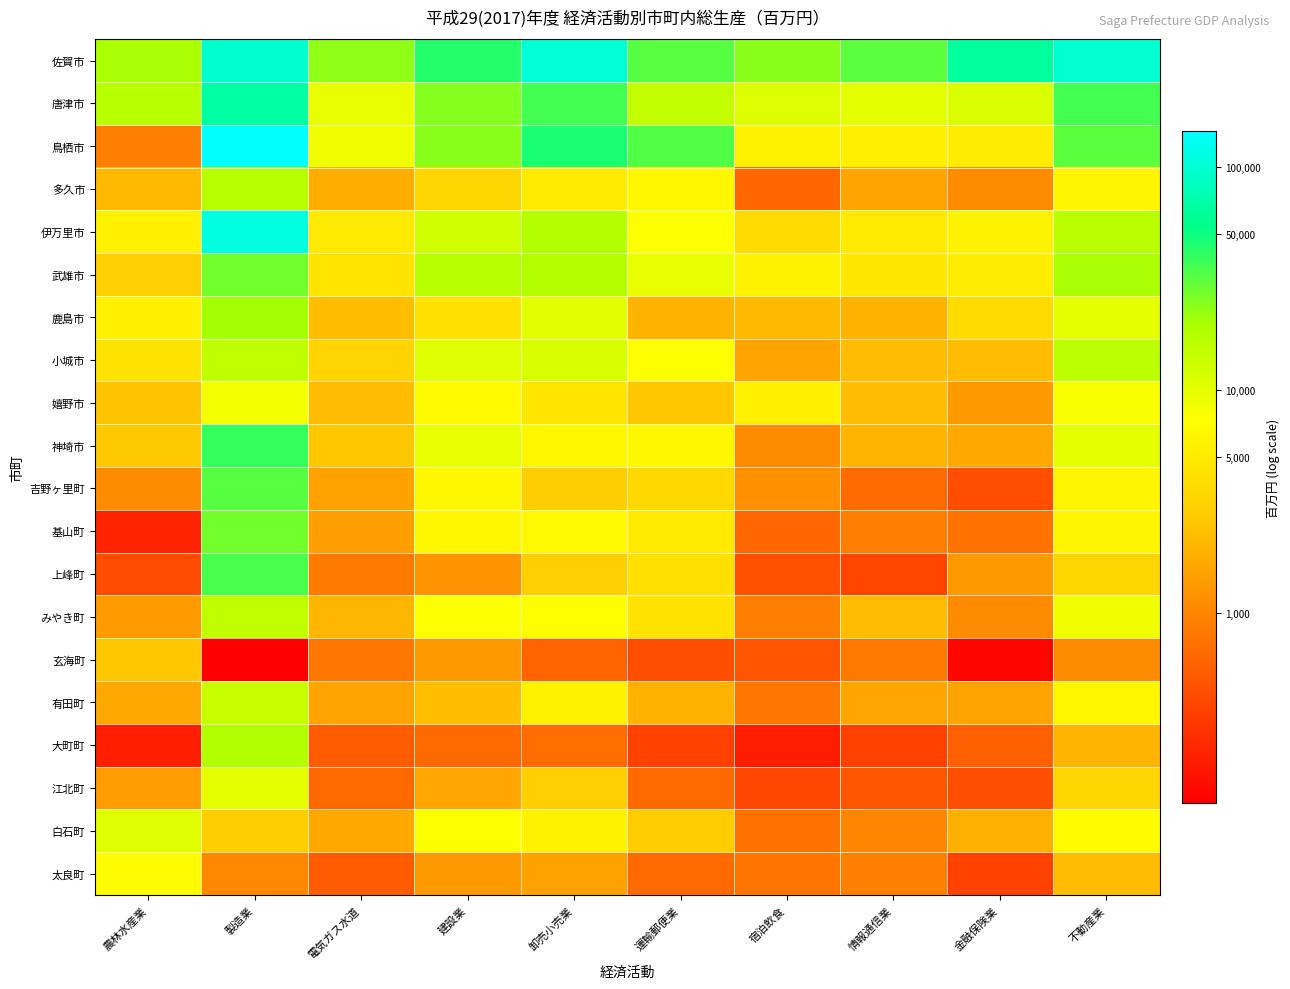

Count the number of data series in this chart.

20